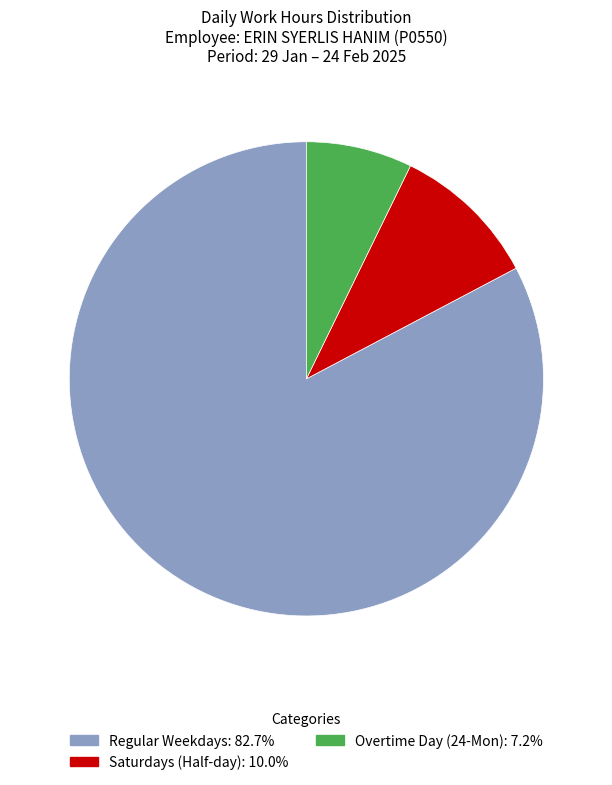

How many segments does this pie chart have?

3